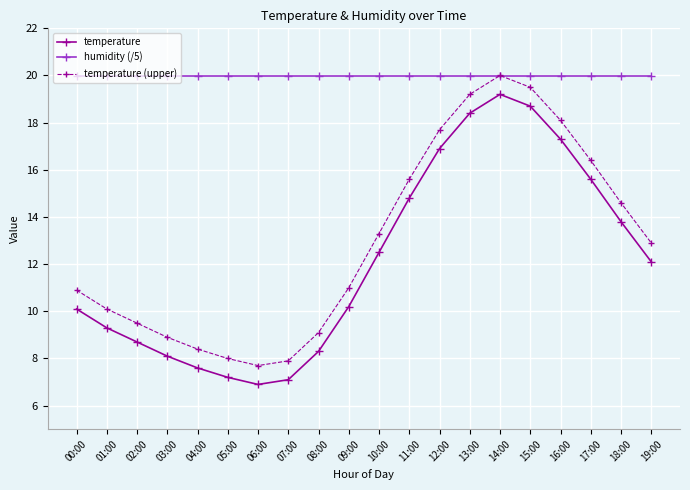

What is the label of the 20th point from the right?

00:00